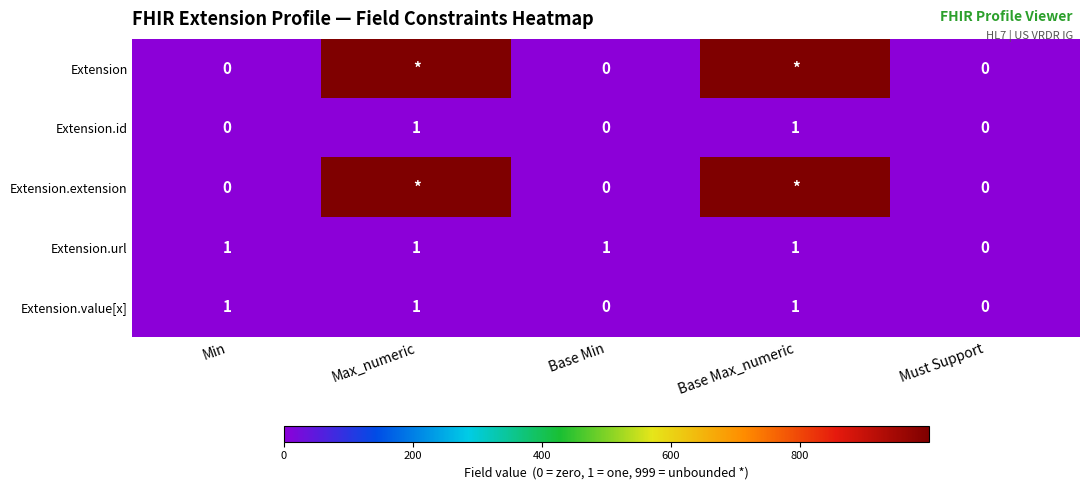

What is the sum of all Extension.url values?

4